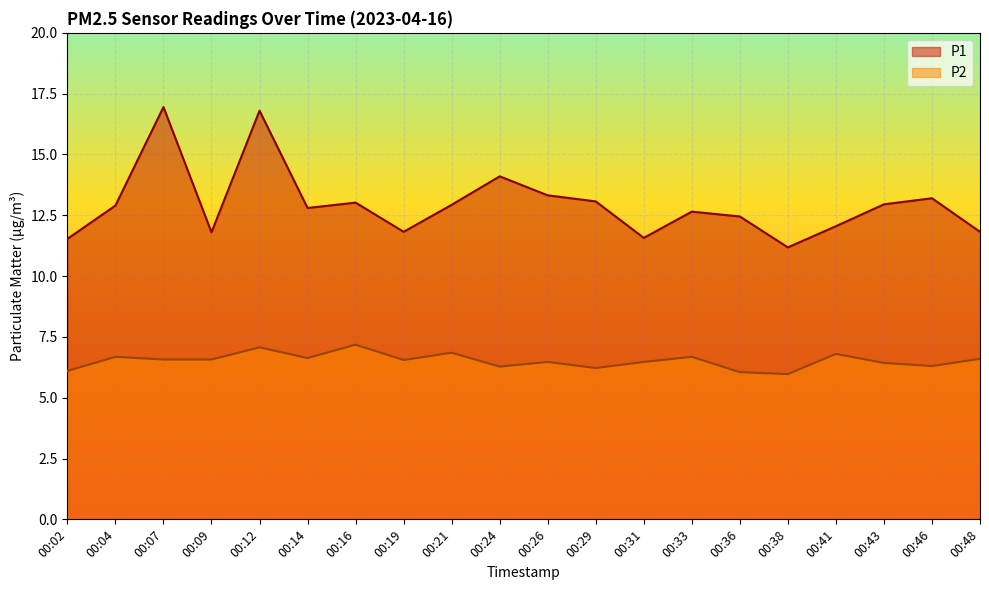

Reading right to left, transcribe all the data shown in this chart.

P1: 00:48=11.8	00:46=13.2	00:43=12.9	00:41=12.1	00:38=11.2	00:36=12.4	00:33=12.7	00:31=11.6	00:29=13.1	00:26=13.3	00:24=14.1	00:21=12.9	00:19=11.8	00:16=13.0	00:14=12.8	00:12=16.8	00:09=11.8	00:07=16.9	00:04=12.9	00:02=11.5
P2: 00:48=6.6	00:46=6.3	00:43=6.4	00:41=6.8	00:38=6.0	00:36=6.0	00:33=6.7	00:31=6.5	00:29=6.2	00:26=6.5	00:24=6.3	00:21=6.8	00:19=6.5	00:16=7.2	00:14=6.6	00:12=7.1	00:09=6.6	00:07=6.6	00:04=6.7	00:02=6.1